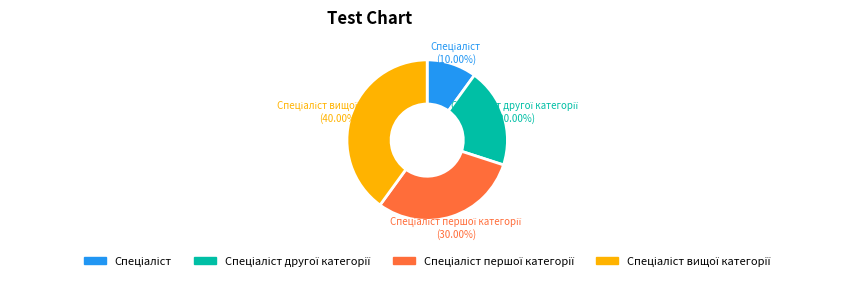

Does any single category account for the majority?

No